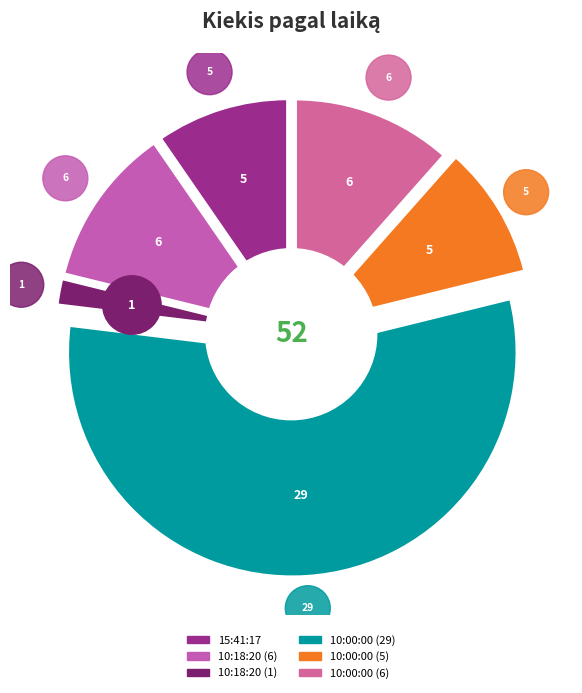

What is the change in value from 15:41:17 to 10:00:00 (6)?

+1